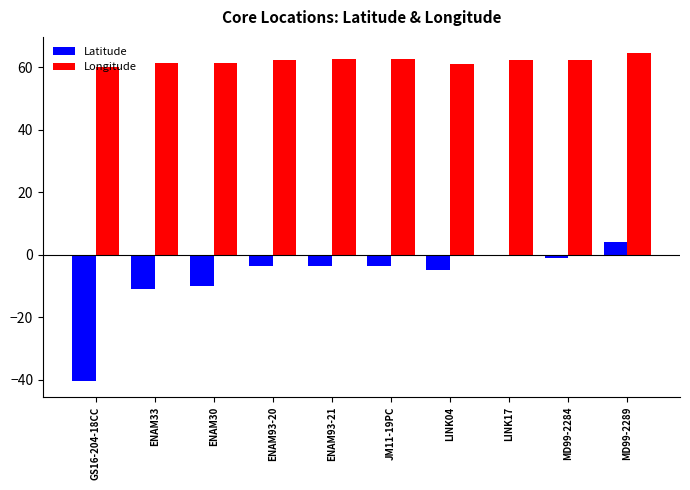

Which category has the highest value across all series?

MD99-2289